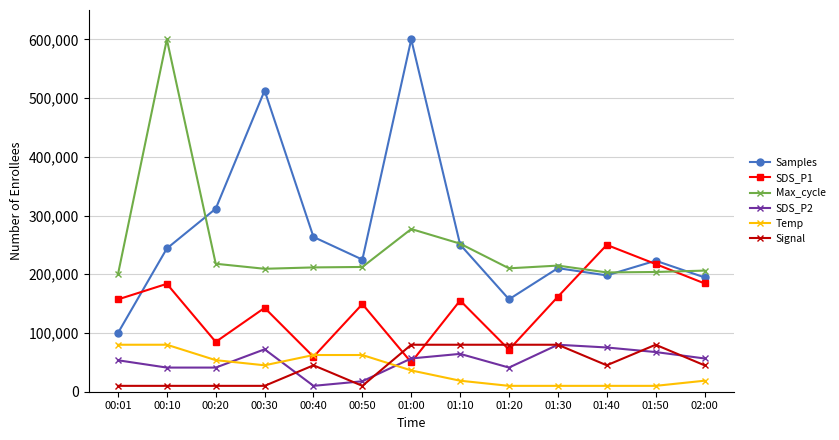

What is the total value across all series at 02:00?

705832.4